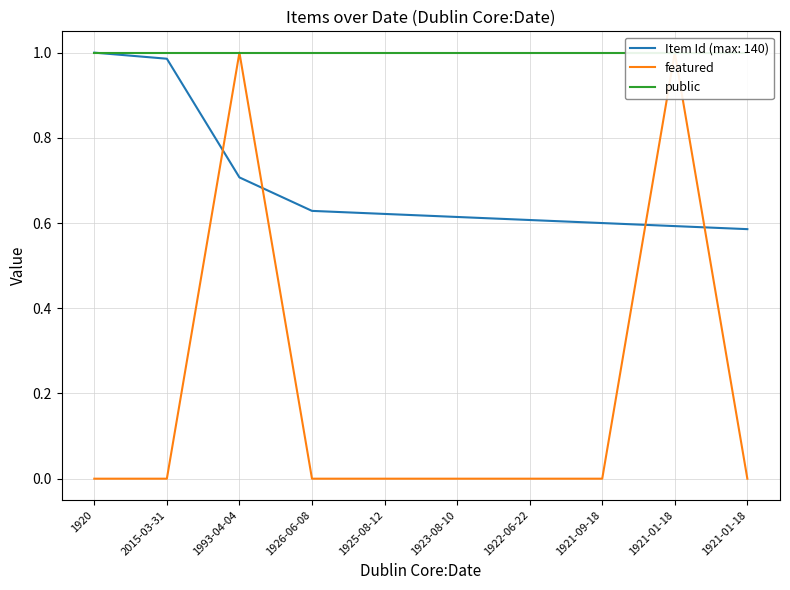

Which series has the largest range (max minus min)?

featured